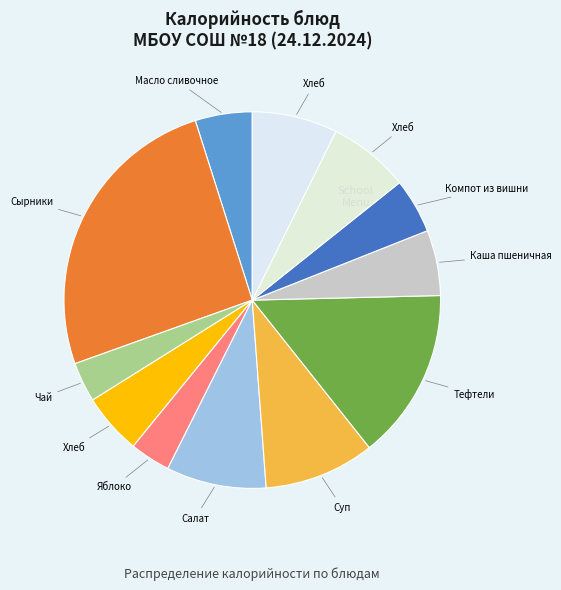

How many segments does this pie chart have?

12